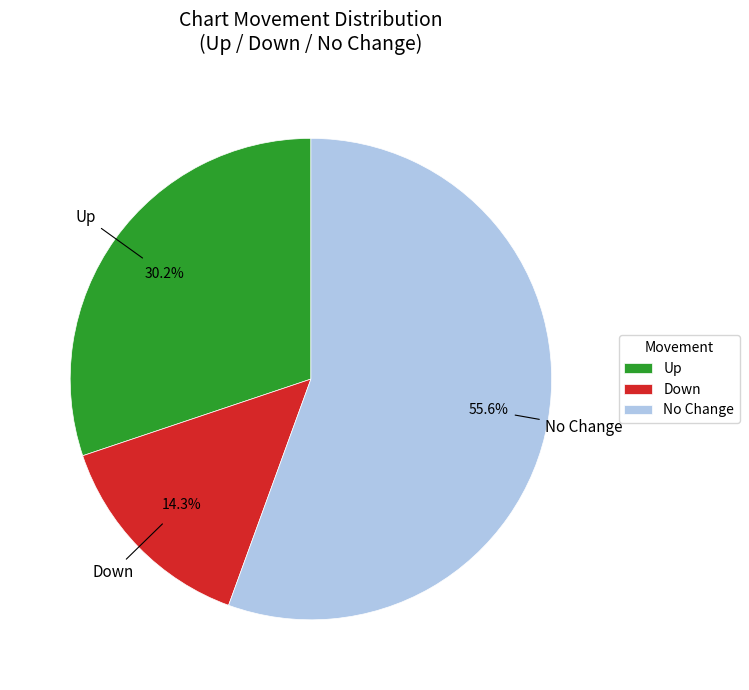

Which slice is the largest?

No Change